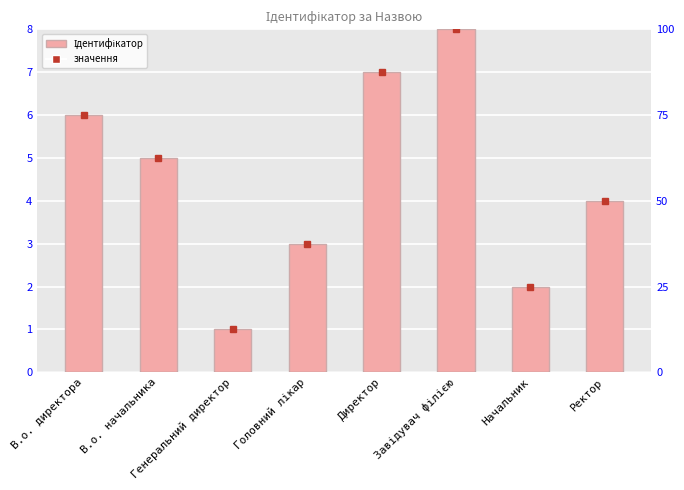

What is the smallest value displayed?

1